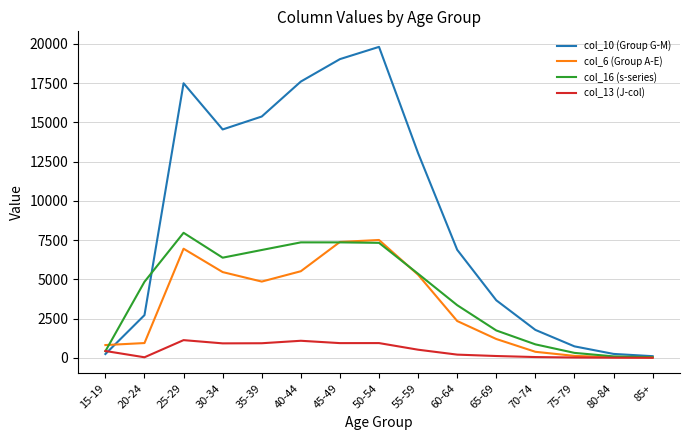

True or false: col_13 (J-col) has a value of 365 at 40-44.

False